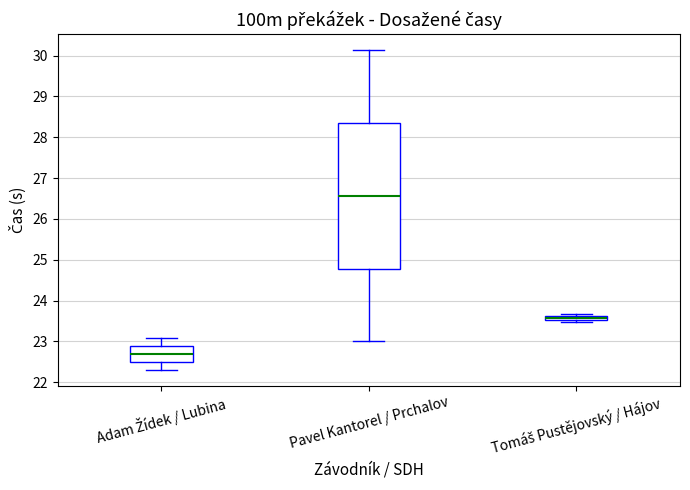

Which box has the lowest median line?

Adam Žídek / Lubina